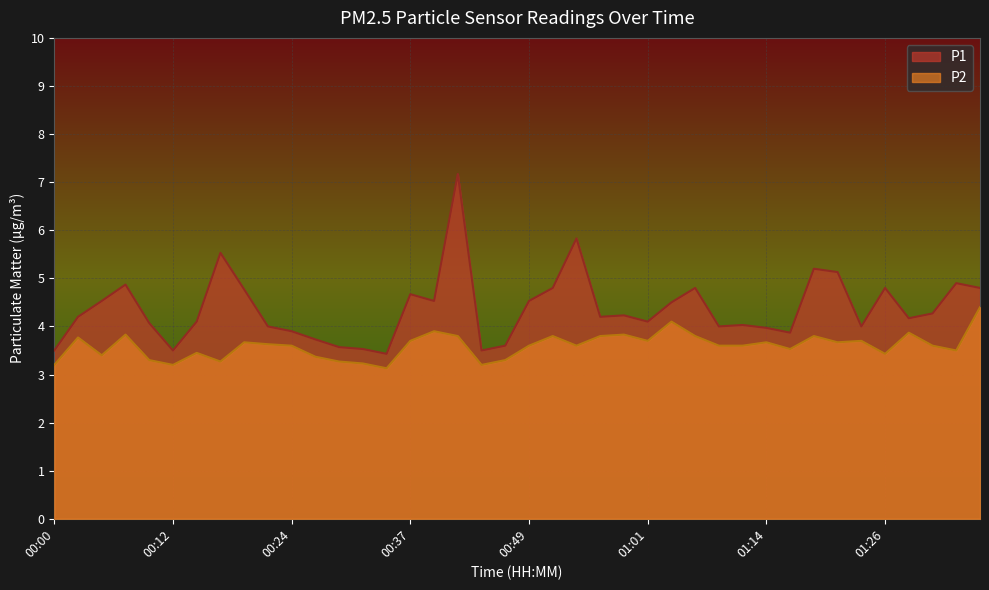

How many interior local valleys does the P2 series have?

11